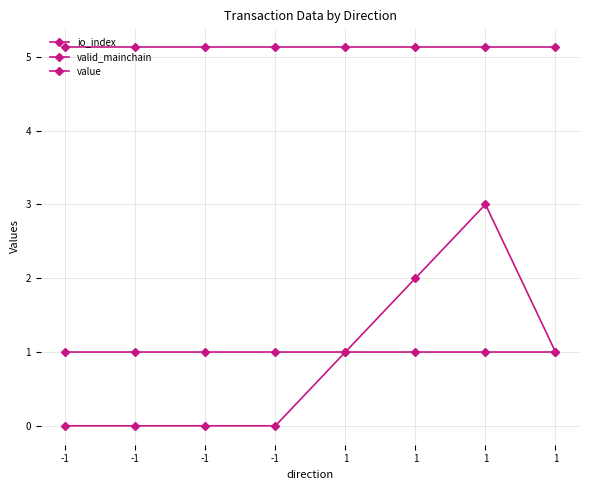

Which series has the largest range (max minus min)?

io_index